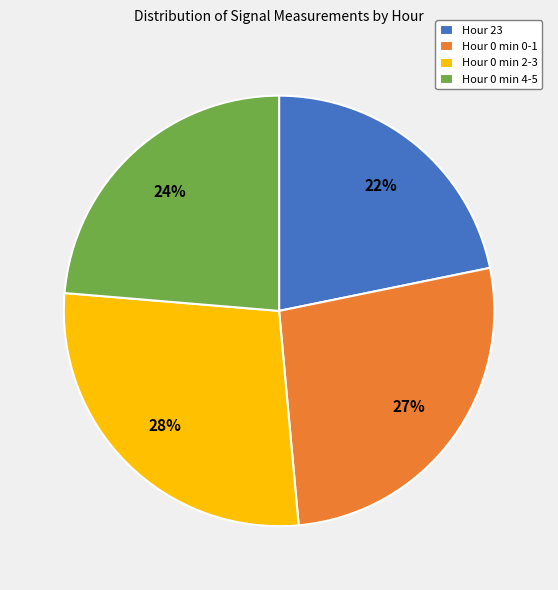

Between Hour 23 and Hour 0 min 2-3, which is larger?

Hour 0 min 2-3